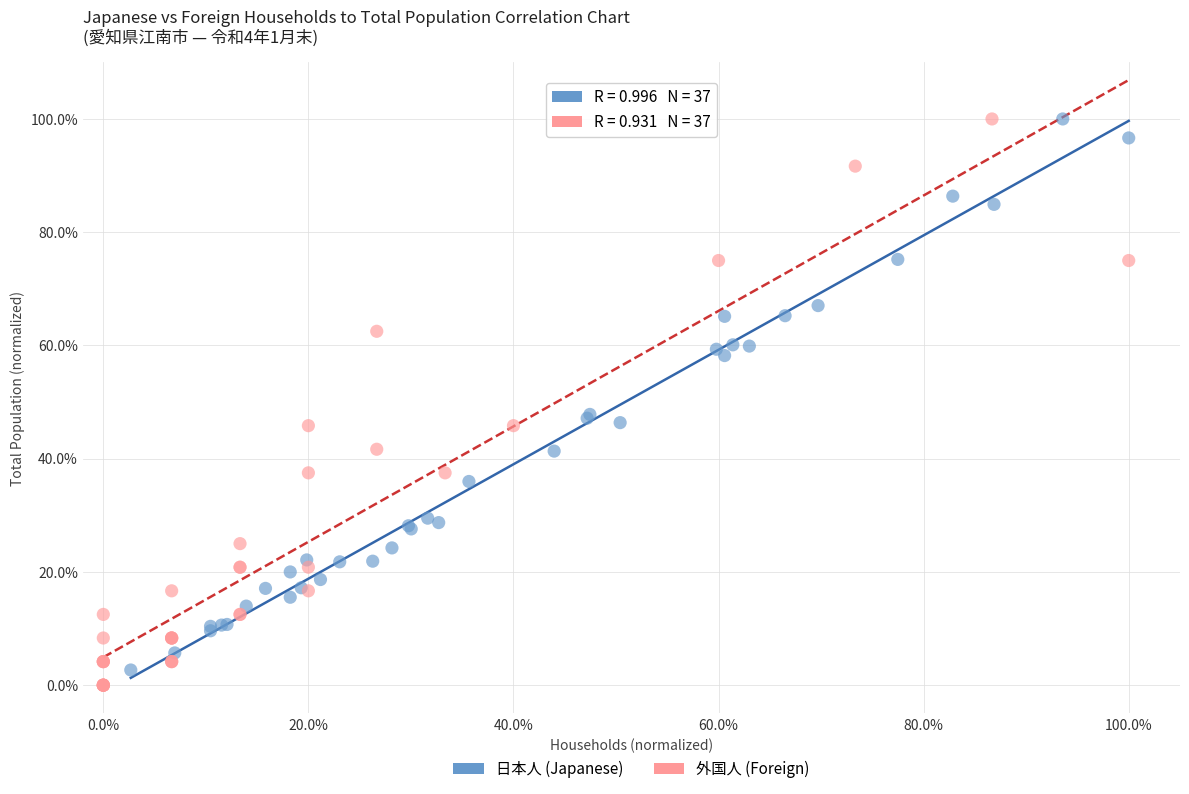

Which series contains the lowest Y value?

外国人 (Foreign)